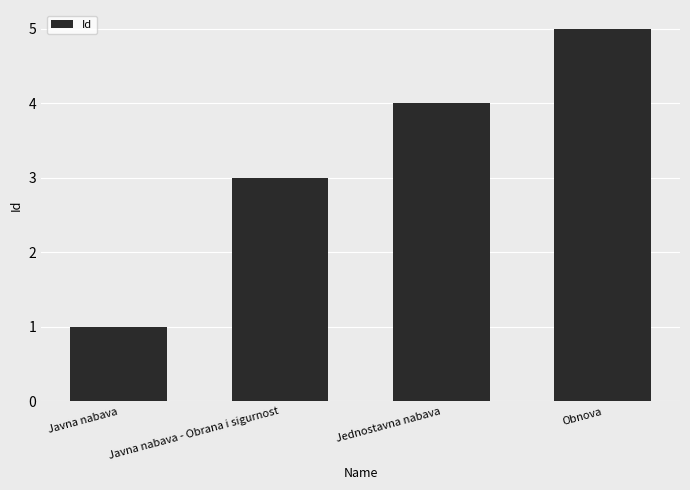

What is the sum of all values?

13